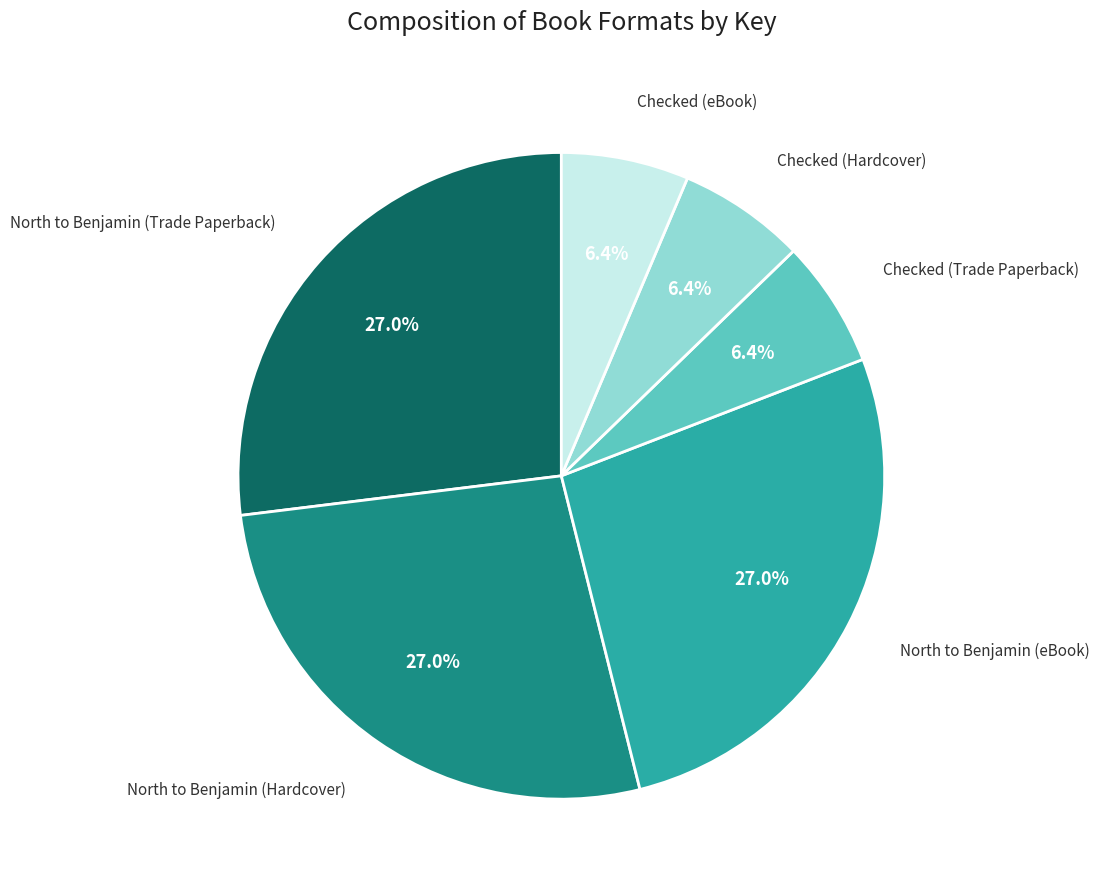

How many slices are in this pie chart?

6